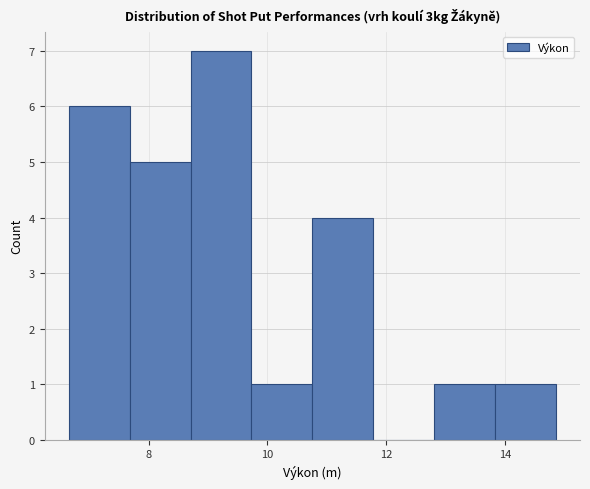

Over which range of the x-axis is the bar tallest?

8.8 to 9.8